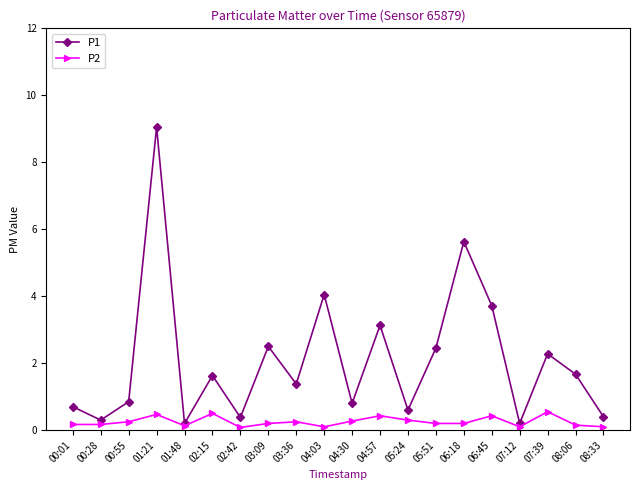

What is the label of the 4th point from the right?

07:12